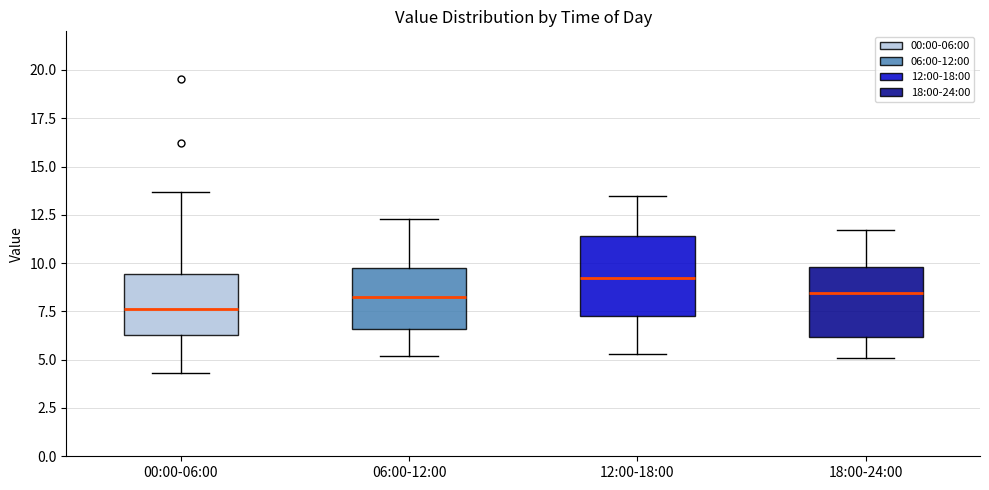

Reading left to right, read every box against the y-axis: the position of its median line, the range the box covers, and the ends of its whiskers. The values are not printed on the chart, so give them approximately, as read against the axis.

00:00-06:00: median 7.5, box 6.5 to 9.5, whiskers 4.5 to 13.5
06:00-12:00: median 8.5, box 6.5 to 9.5, whiskers 5.0 to 12.5
12:00-18:00: median 9.5, box 7.5 to 11.5, whiskers 5.5 to 13.5
18:00-24:00: median 8.5, box 6.0 to 10.0, whiskers 5.0 to 11.5